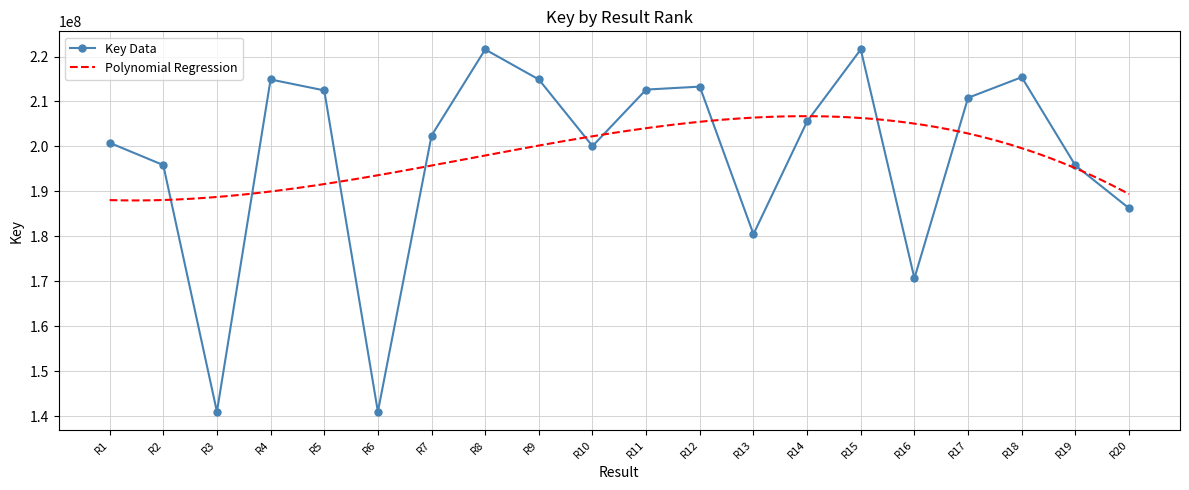

Reading left to right, transcribe all the data shown in this chart.

200820109	195865413	141035305	214890442	212466488	141035238	202422470	221567453	214890482	200084785	212647609	213302591	180511684	205557488	221567586	170711199	210819161	215402166	195787233	186270340